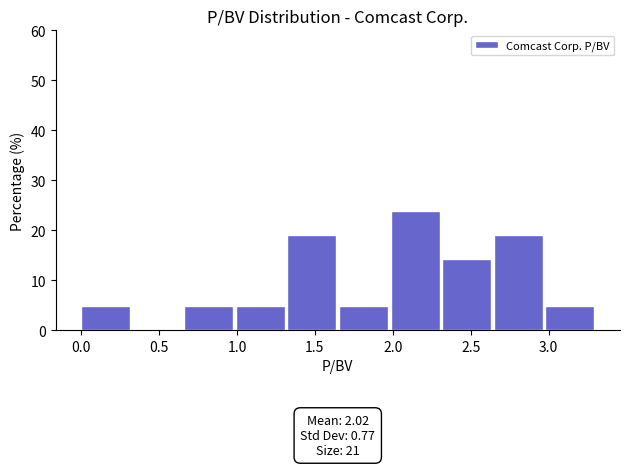

Over which range of the x-axis is the bar tallest?

2.00 to 2.30